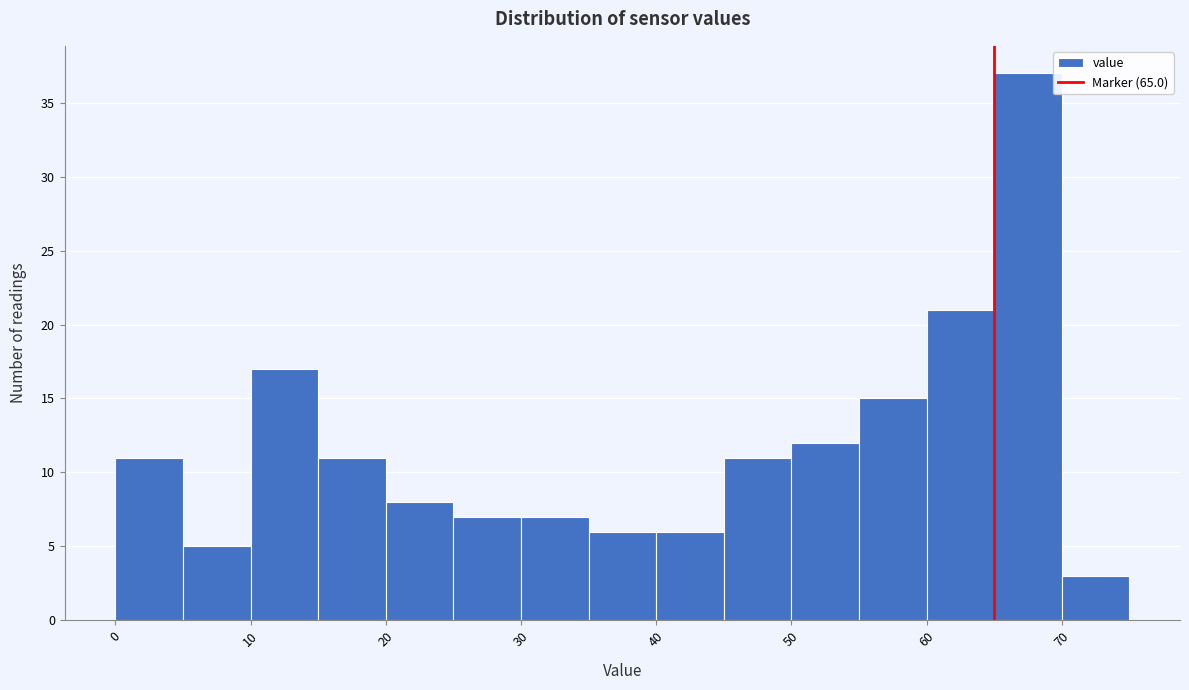

Reading left to right, transcribe this chart: for each bar, give the range it covers on the x-axis and its height. The values are not printed on the chart, so give them approximately, as read against the axis.

0 to 5: 11
5 to 10: 5
10 to 15: 17
15 to 20: 11
20 to 25: 8
25 to 30: 7
30 to 35: 7
35 to 40: 6
40 to 45: 6
45 to 50: 11
50 to 55: 12
55 to 60: 15
60 to 65: 21
65 to 70: 37
70 to 75: 3